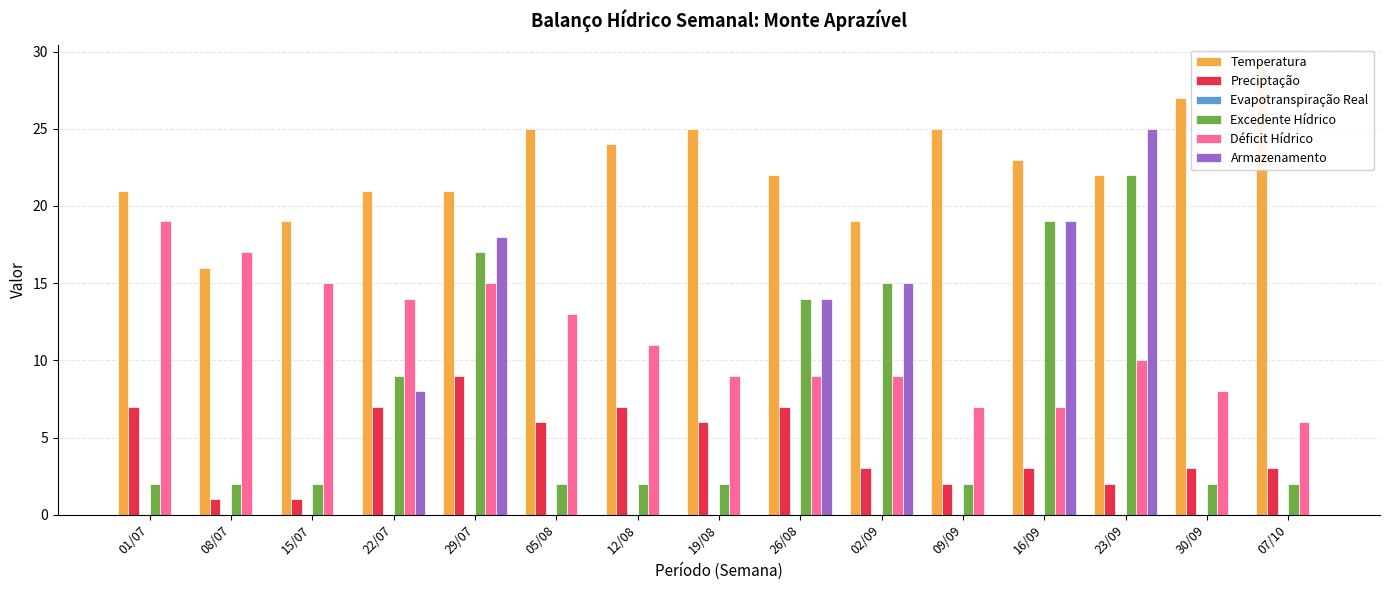

What is the value of the Excedente Hídrico bar at the 14th from the left?

2